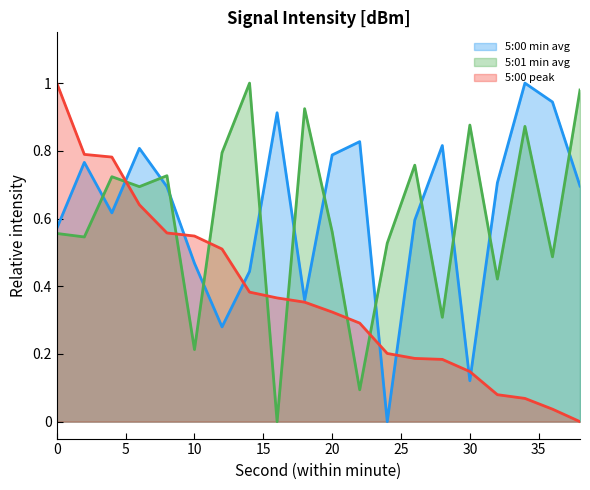

At which label does 5:00 peak reach its minimum?

38